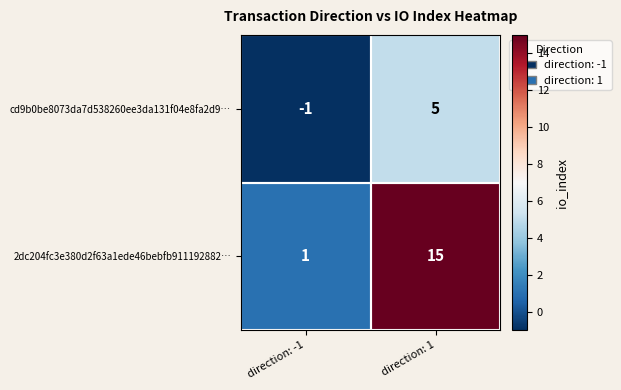

At which category is the sum across all series the highest?

direction: 1